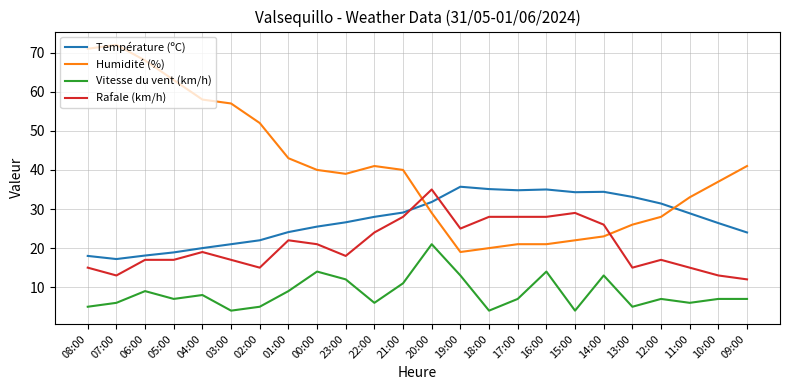

How many intersections are there between Température (ºC) and Rafale (km/h)?

2